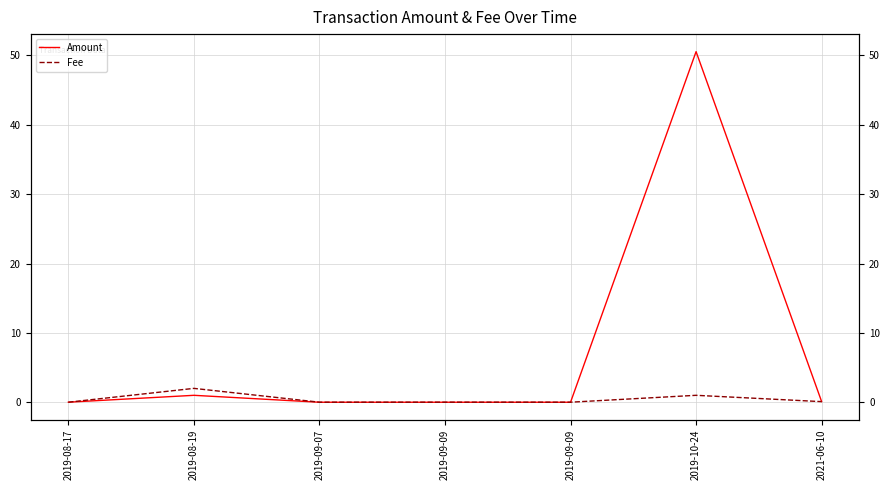

True or false: Fee and Amount intersect in this chart.

True